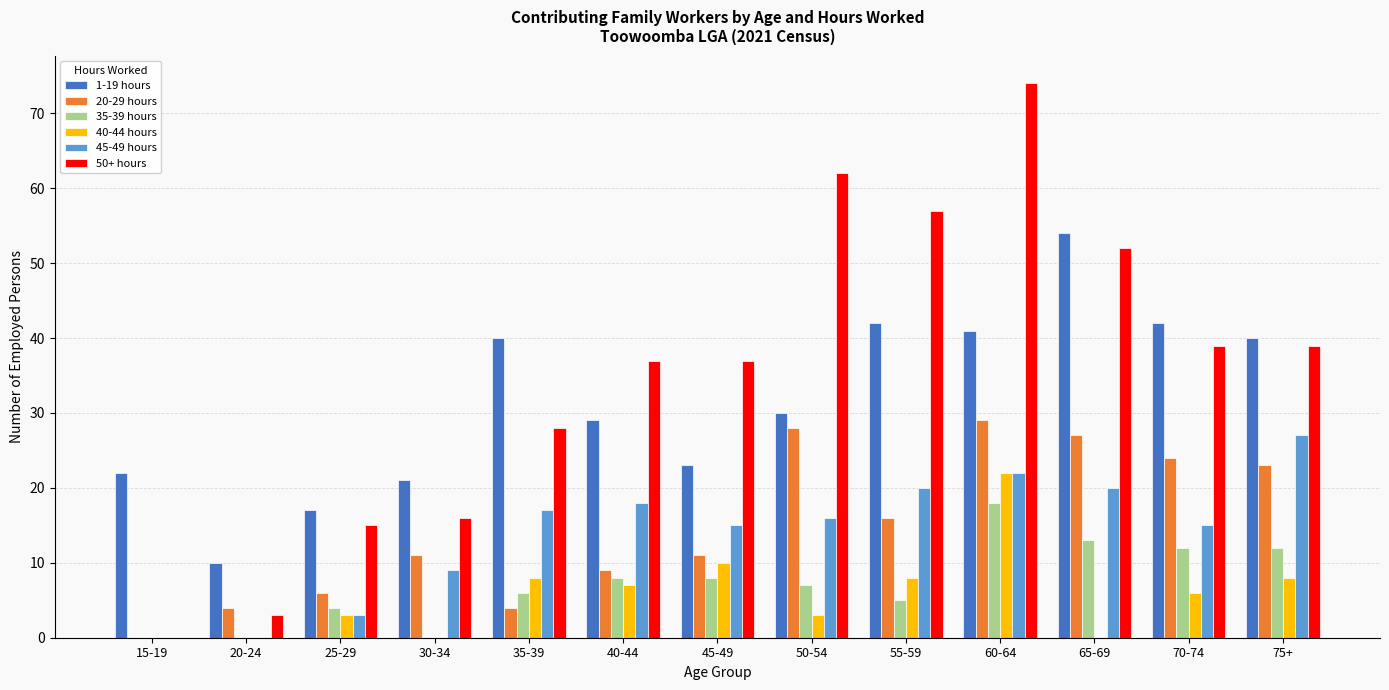

At which category is the sum across all series the highest?

60-64